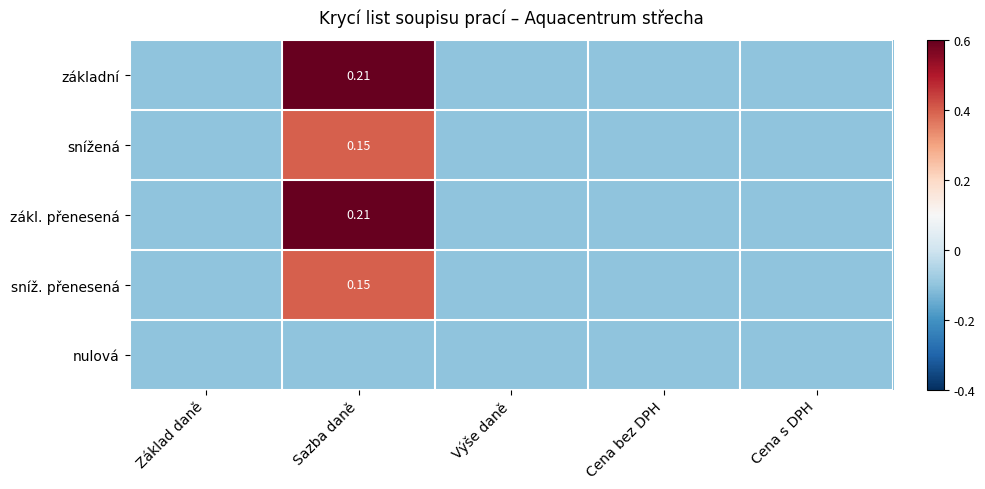

The value of sníž. přenesená at Cena s DPH is -0.2. True or false?

False